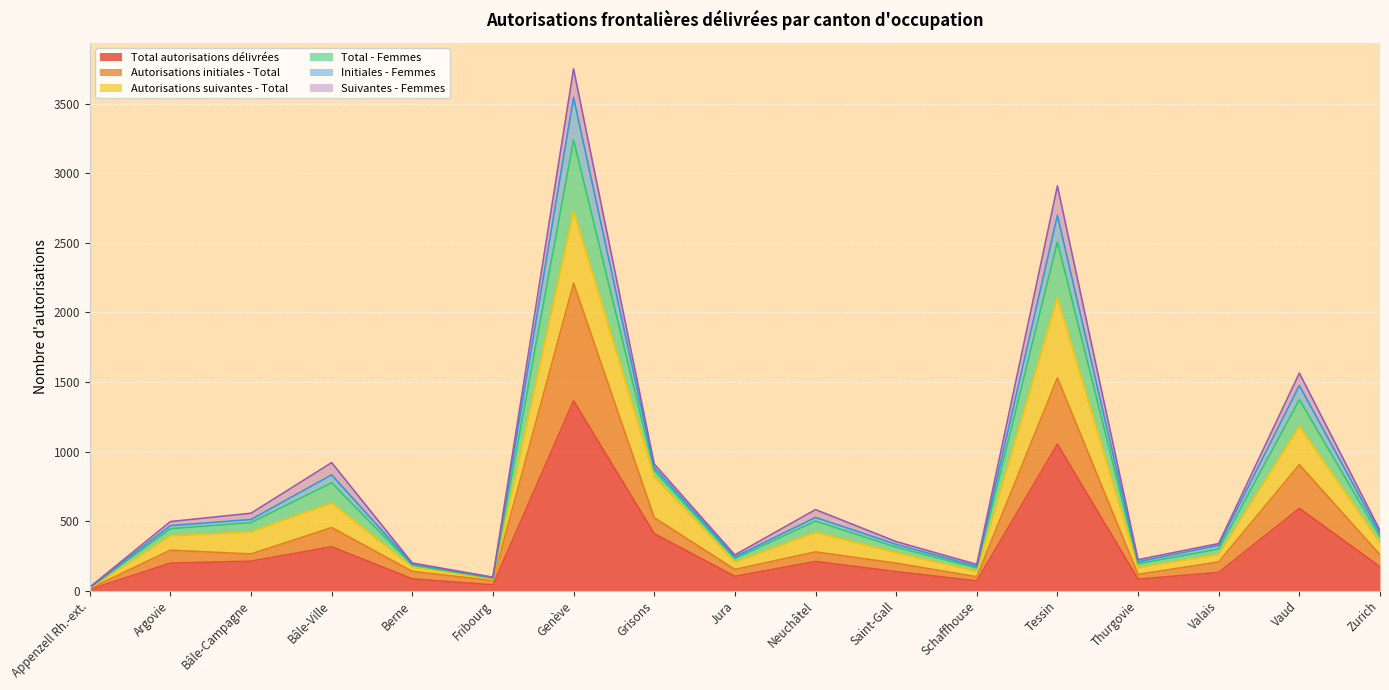

Which category has the lowest value across all series?

Appenzell Rh.-ext.